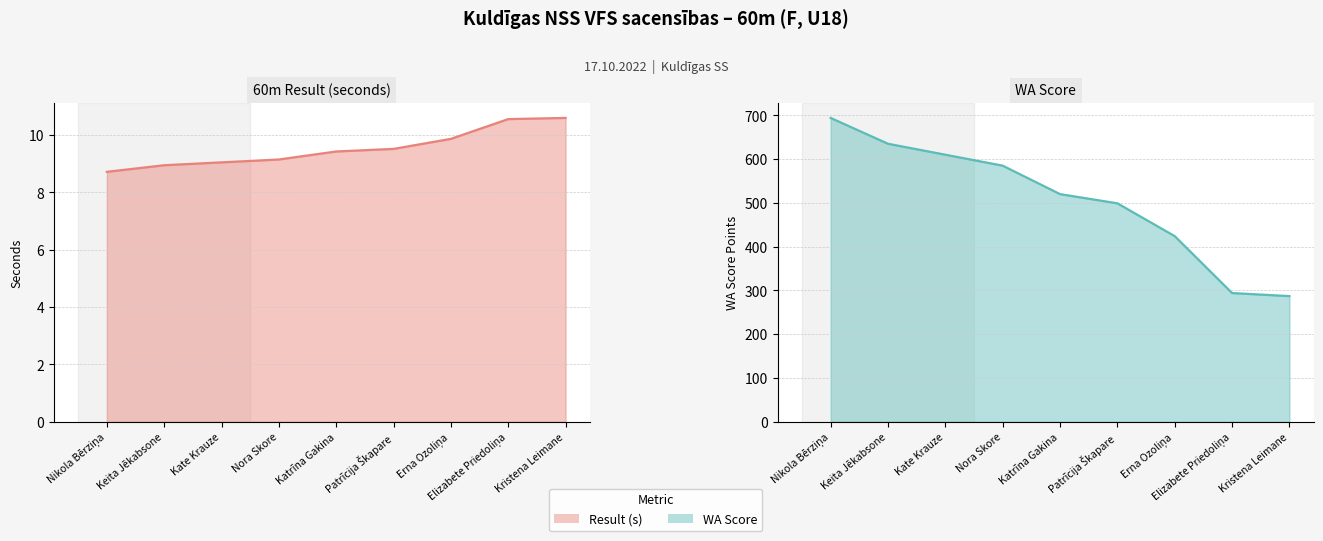

List the series in order of their overall mean, lowest first.

Result (s), WA Score